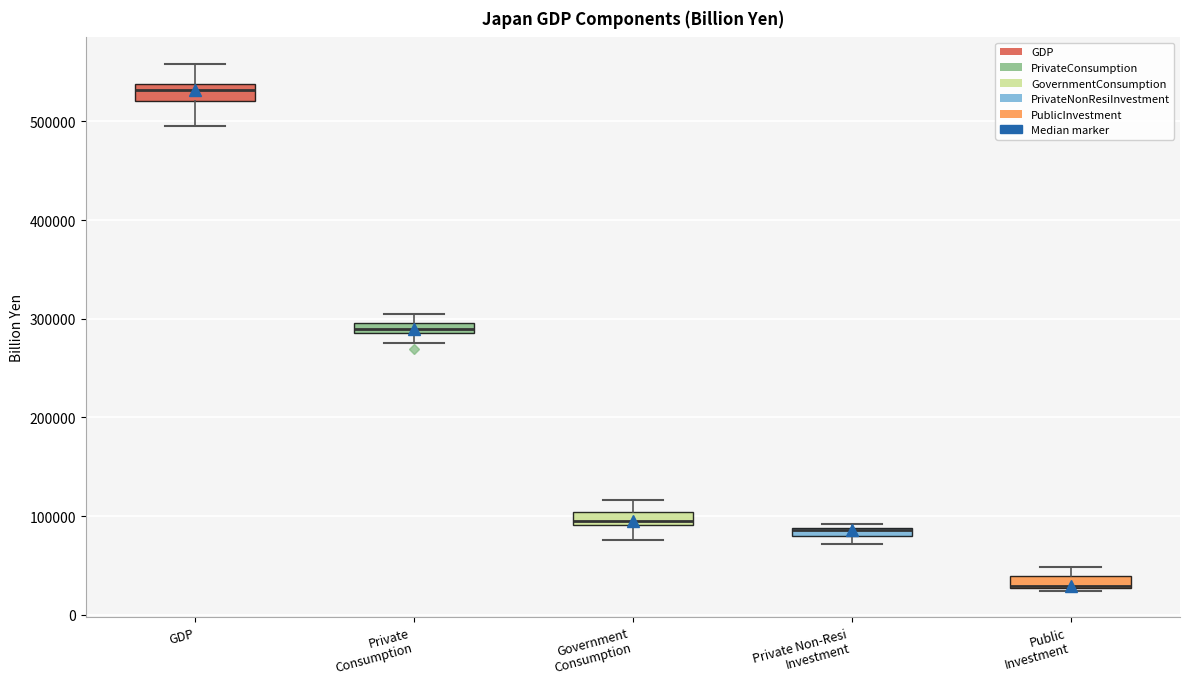

Where is the lower edge of the box for GDP on the y-axis? The values are not printed on the chart, so give them approximately, as read against the axis.

520000